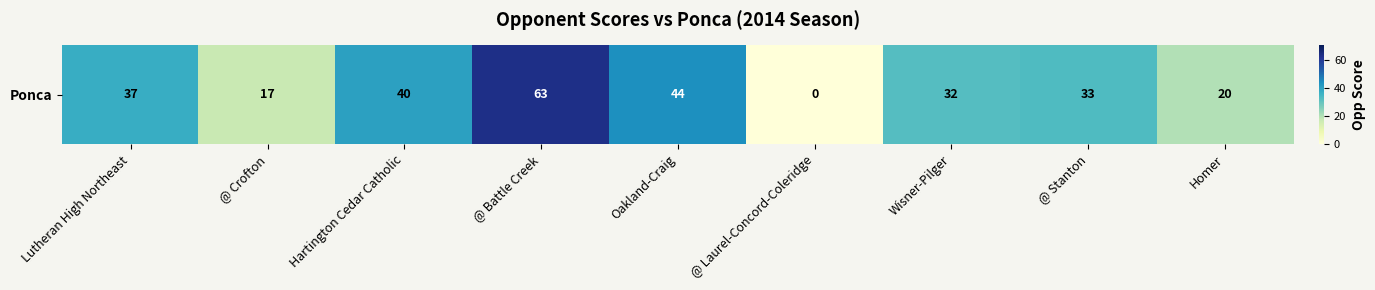

List the labels in order of value, largest first.

@ Battle Creek, Oakland-Craig, Hartington Cedar Catholic, Lutheran High Northeast, @ Stanton, Wisner-Pilger, Homer, @ Crofton, @ Laurel-Concord-Coleridge